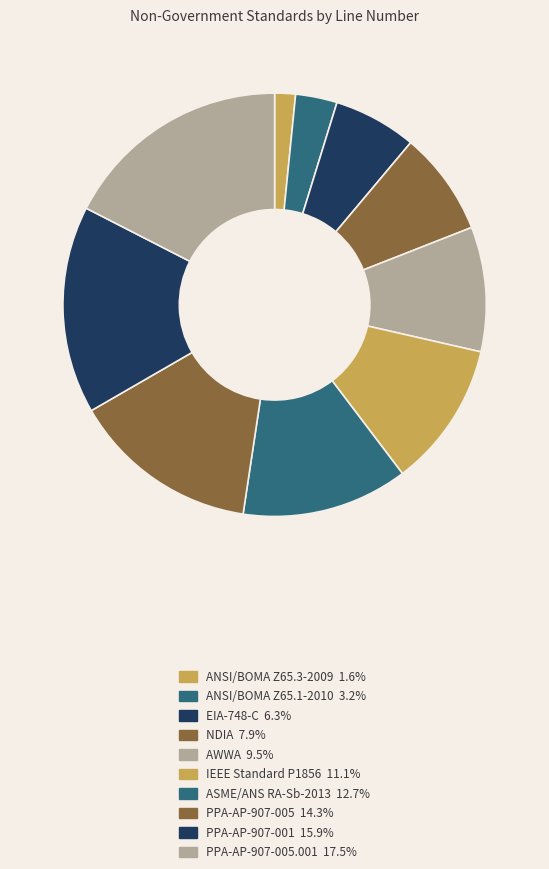

How many segments does this pie chart have?

10